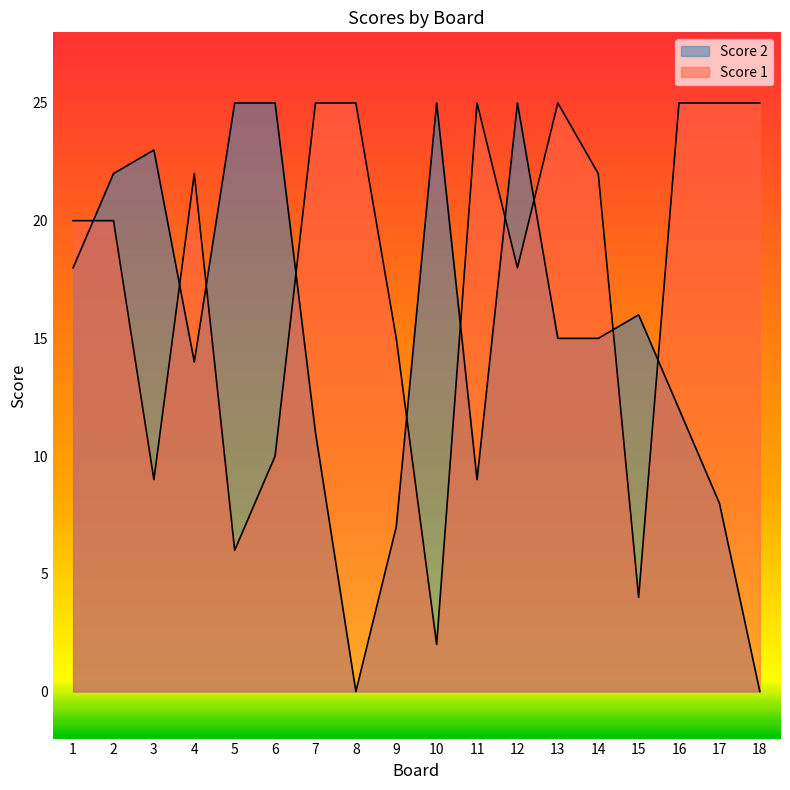

In Score 1, how many points are lower than both neighbors (excluding endpoints)?

5